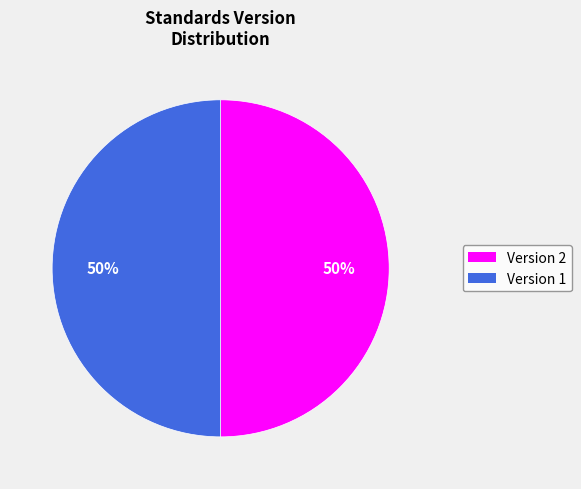

Count the number of slices in the pie.

2